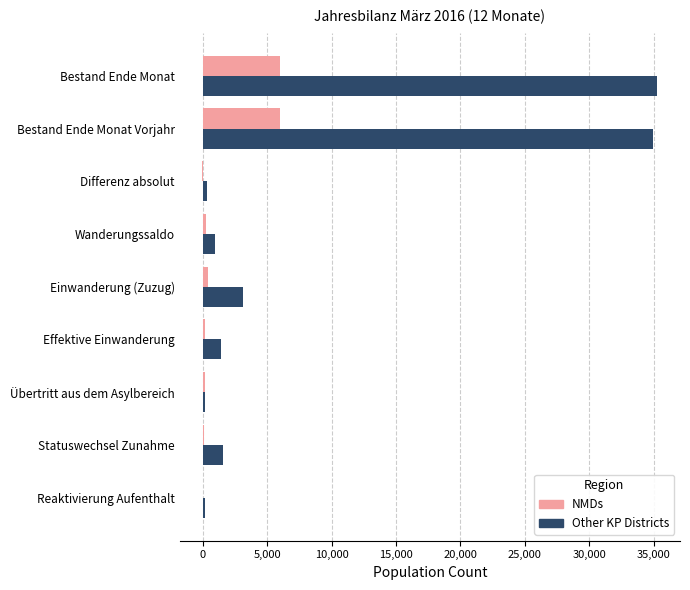

Where is Other KP Districts nearest to the value 17716?

Einwanderung (Zuzug)